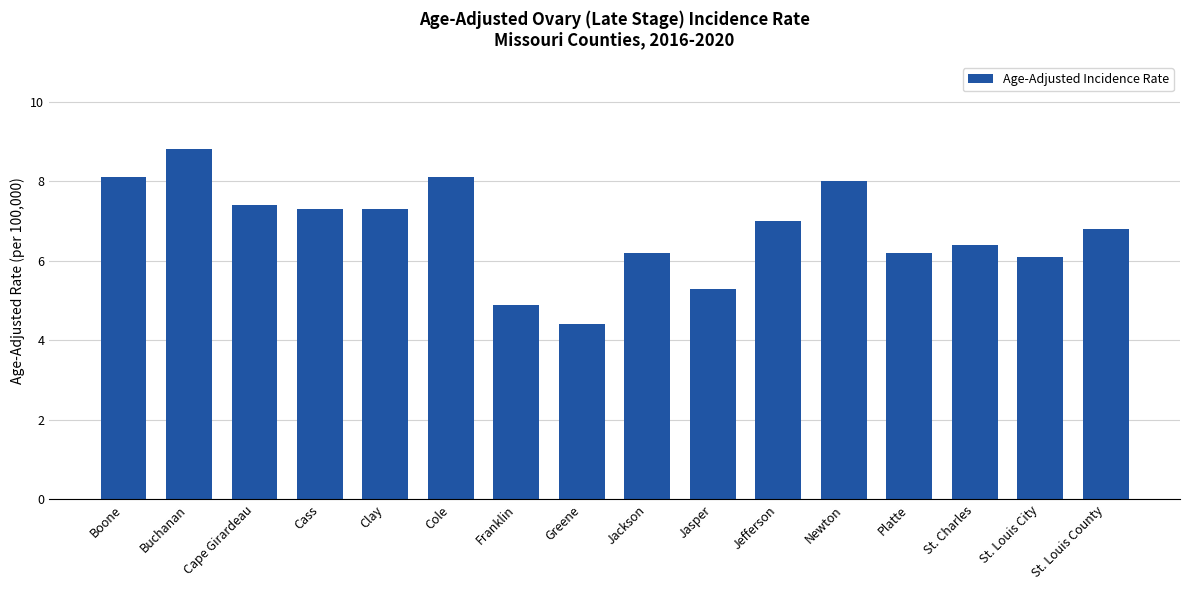

Which label corresponds to the largest value in the chart?

Buchanan